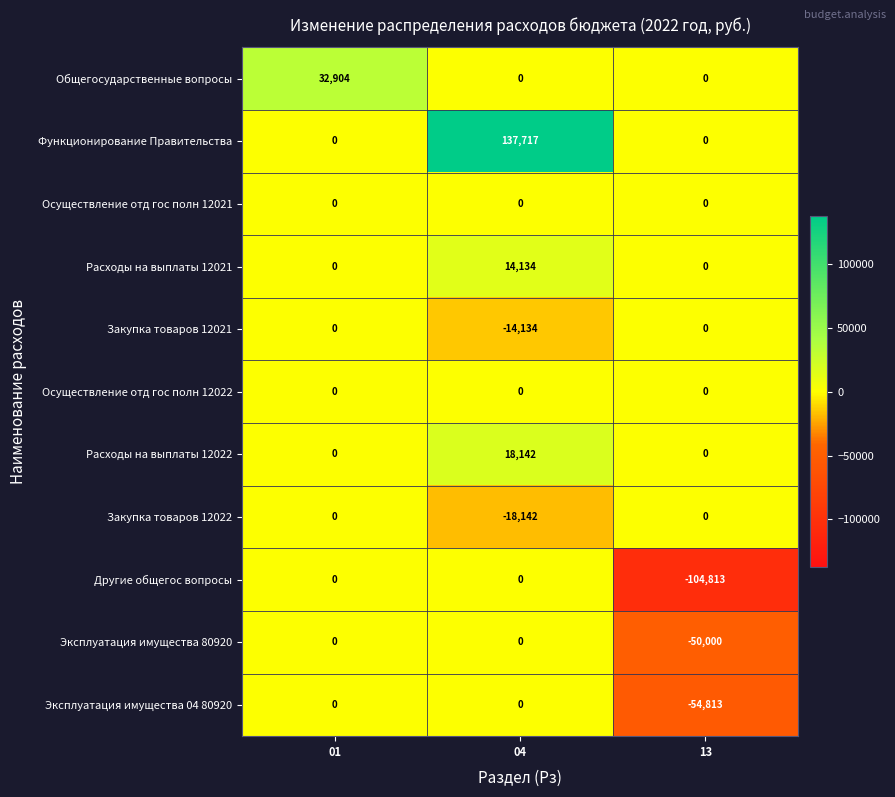

At which category is the sum across all series the highest?

04